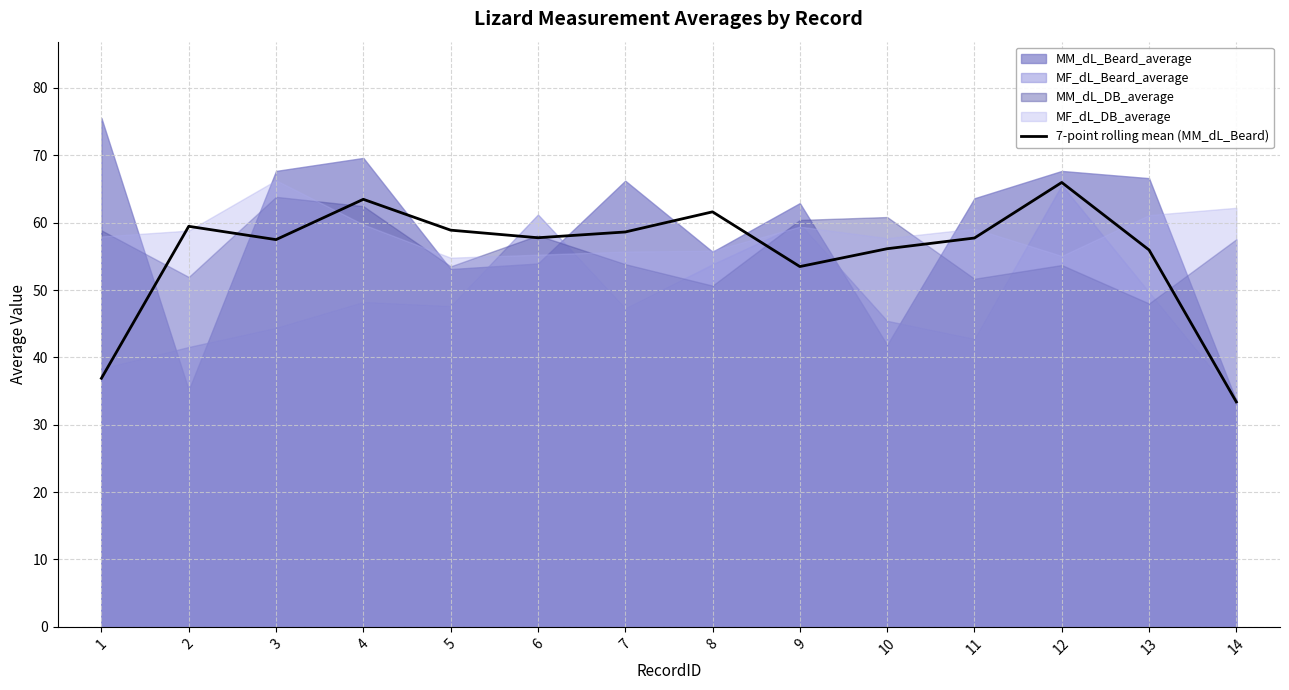

True or false: the data has more than 1 interior local peaks.

True